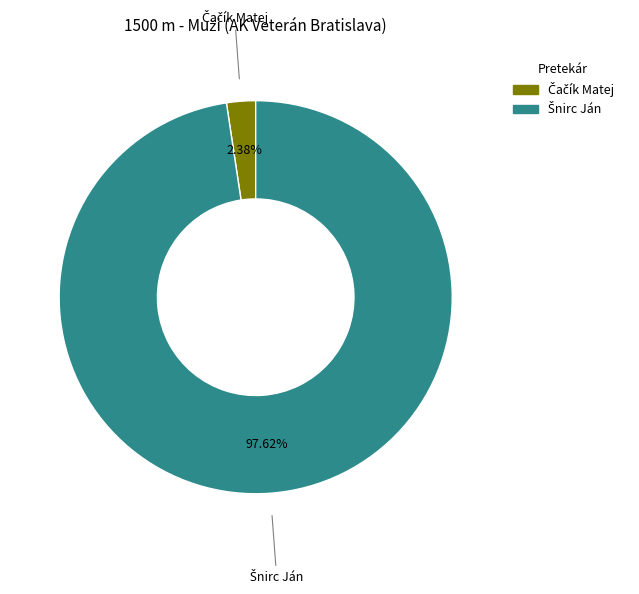

Is there any slice that represents more than half of the pie?

Yes